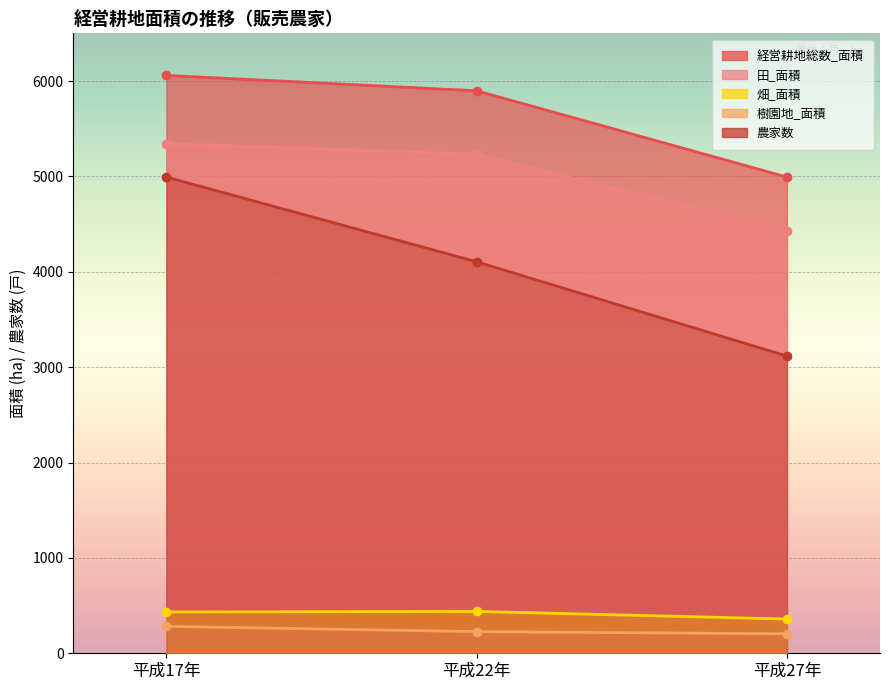

Is it true that 田_面積 equals 7374 at 平成17年?

False